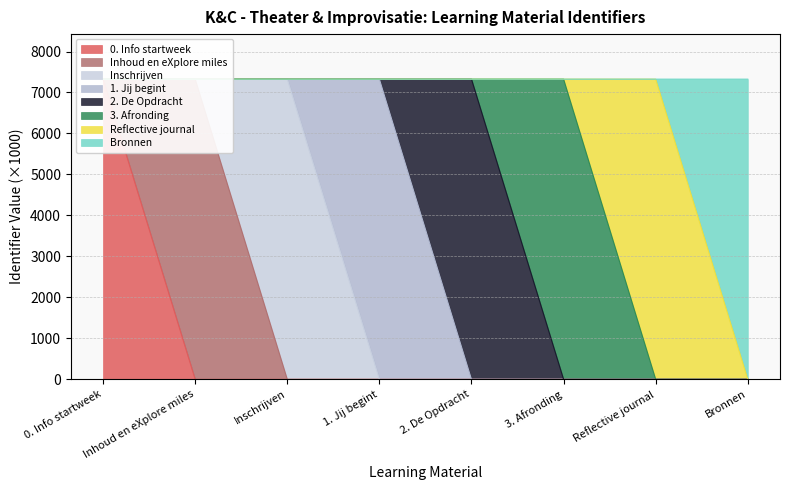

What is the maximum value shown in the chart?

7325.7